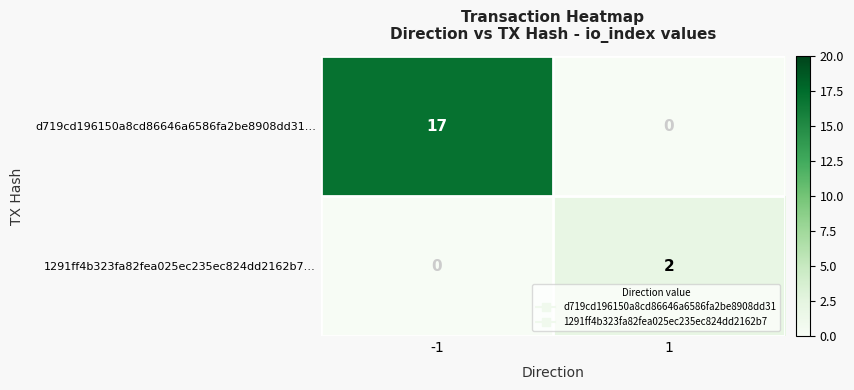

Which series has the largest total across all categories?

d719cd196150a8cd86646a6586fa2be8908dd31…